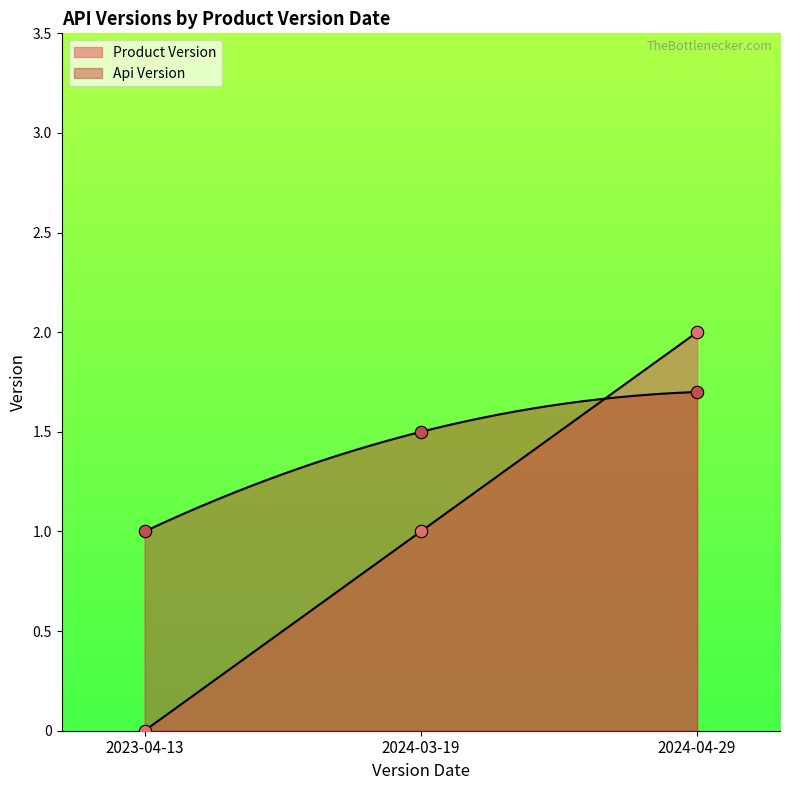

Which series contains the highest Y value?

Product Version